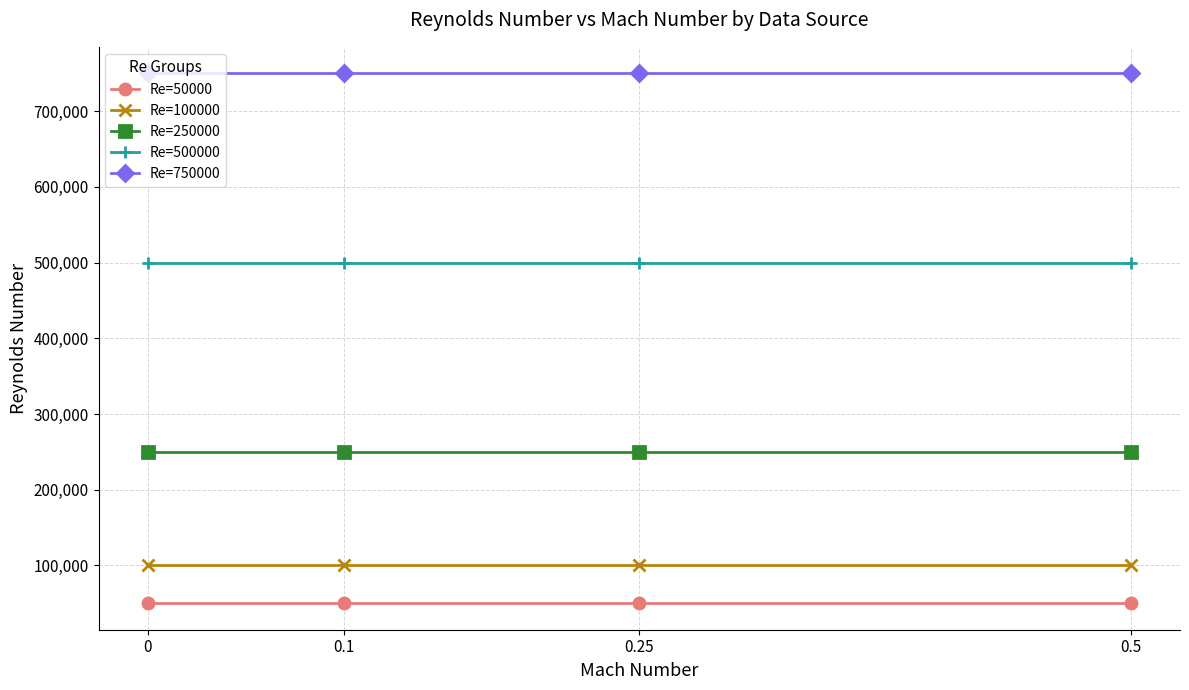

What is the spread (max minus min) of values at 0.1?

700000